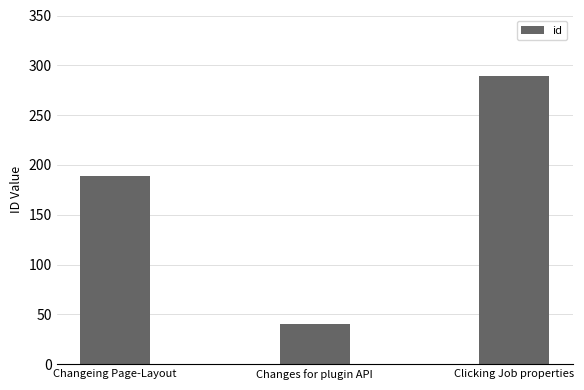

What is the label of the 3rd bar from the left?

Clicking Job properties